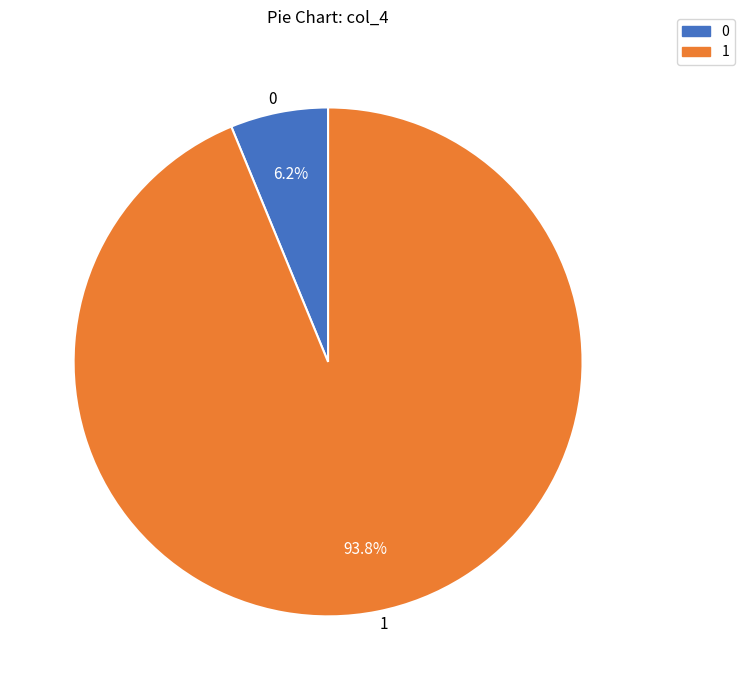

Count the number of slices in the pie.

2